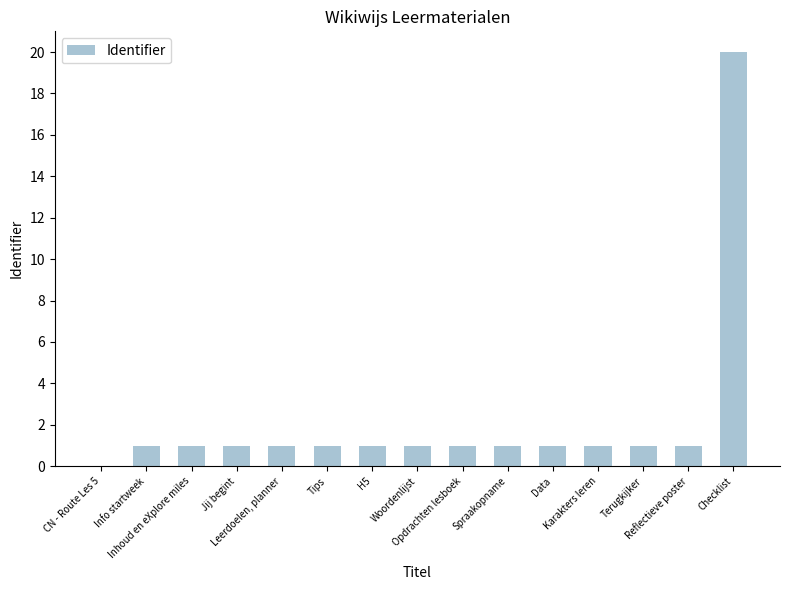

What is the sum of all values?

33